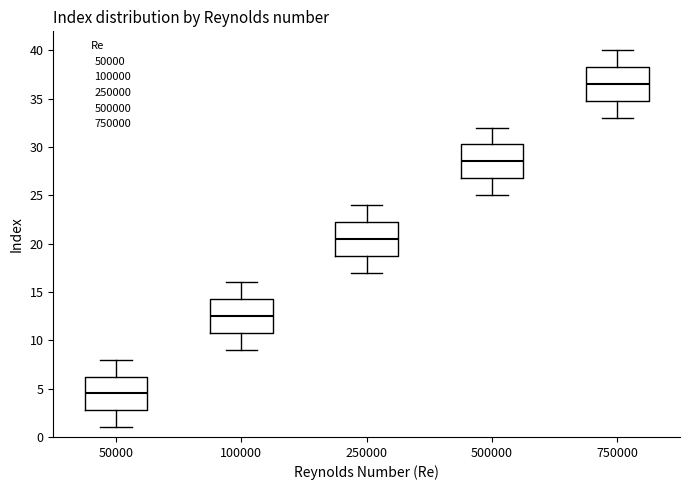

Reading left to right, transcribe this box plot: for each box, give where its median line is, the range the box spans, and where its two whiskers end, as read against the y-axis. The values are not printed on the chart, so give them approximately, as read against the axis.

50000: median 4.5, box 3.0 to 6.5, whiskers 1.0 to 8.0
100000: median 12.5, box 11.0 to 14.5, whiskers 9.0 to 16.0
250000: median 20.5, box 19.0 to 22.5, whiskers 17.0 to 24.0
500000: median 28.5, box 27.0 to 30.5, whiskers 25.0 to 32.0
750000: median 36.5, box 35.0 to 38.5, whiskers 33.0 to 40.0